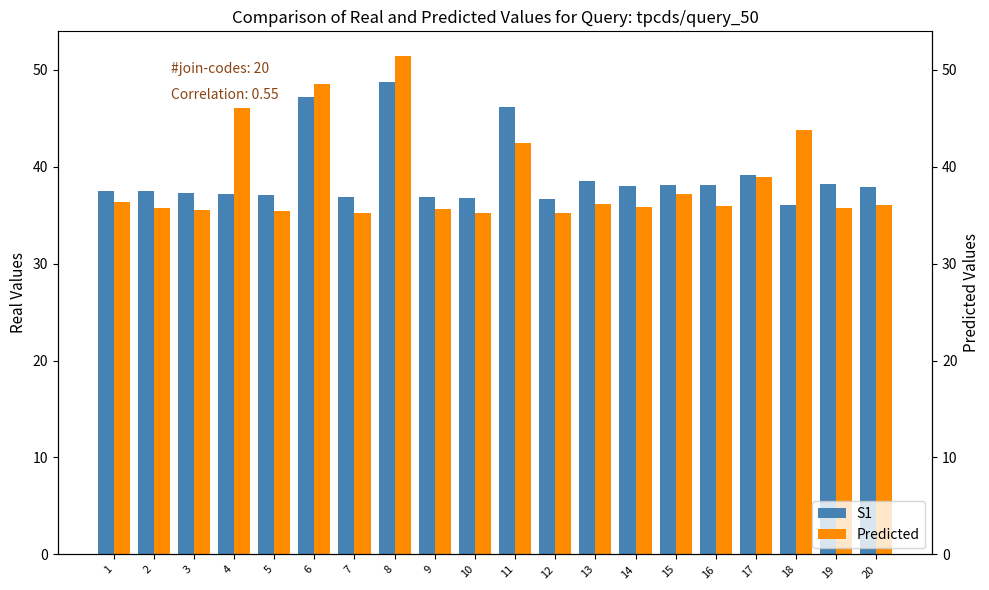

How many bars are there in total?

40